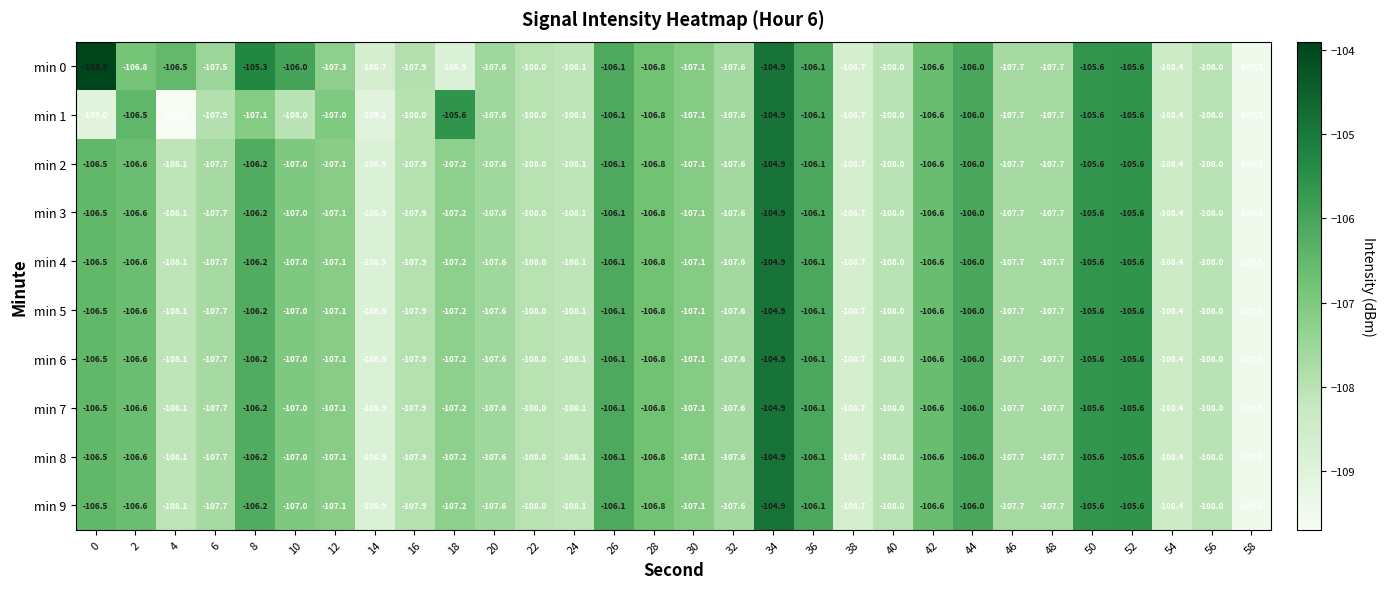

Which series has the widest spread of values?

min 0